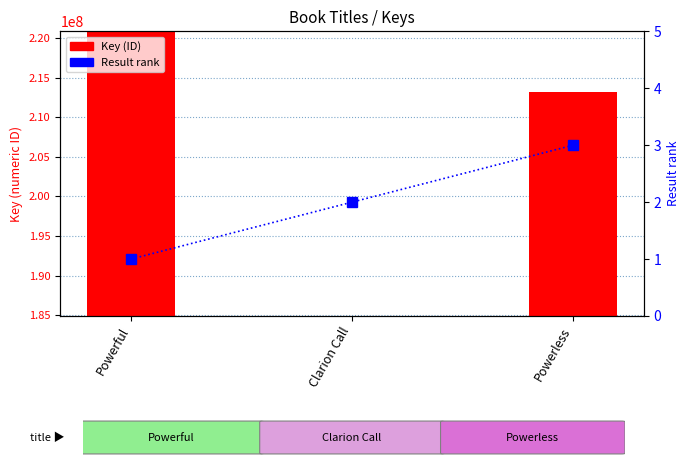

What is the difference between the Result rank values at Clarion Call and Powerless?

1